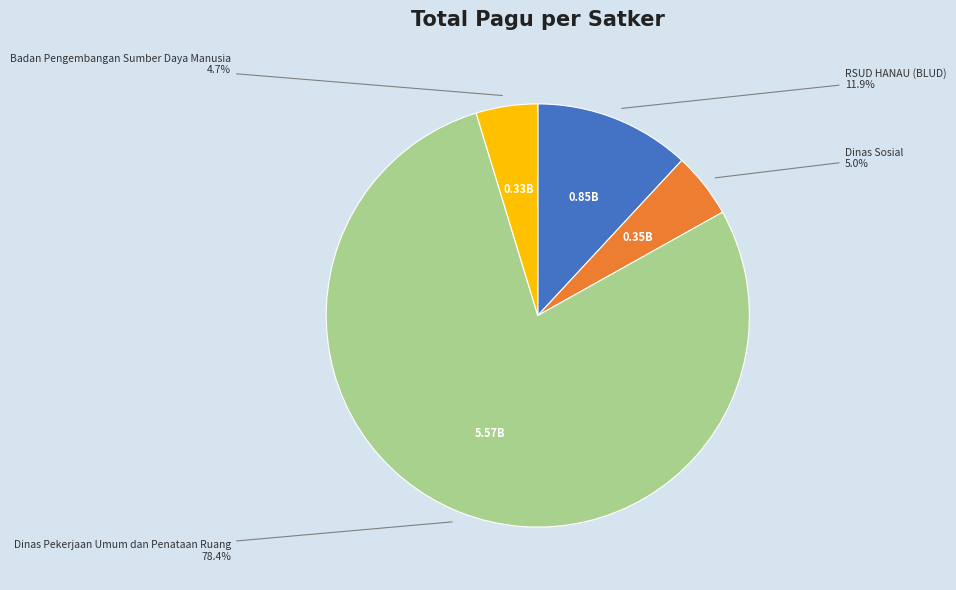

Is there a majority slice in this chart?

Yes